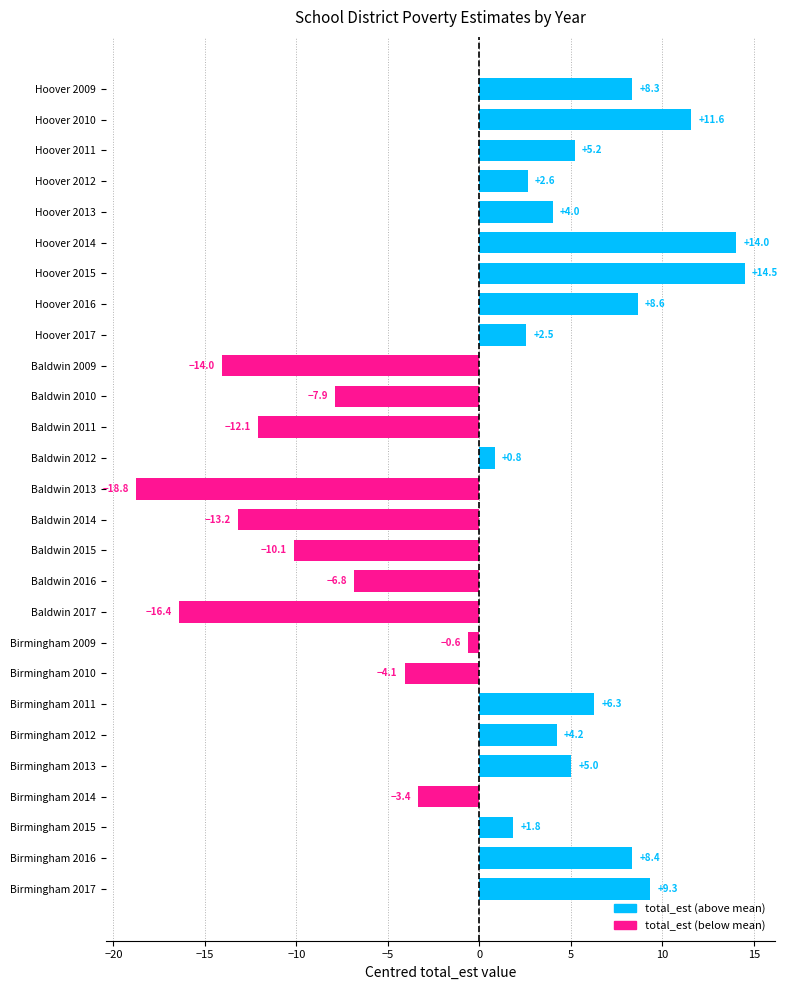

How many data points are above 2?

14